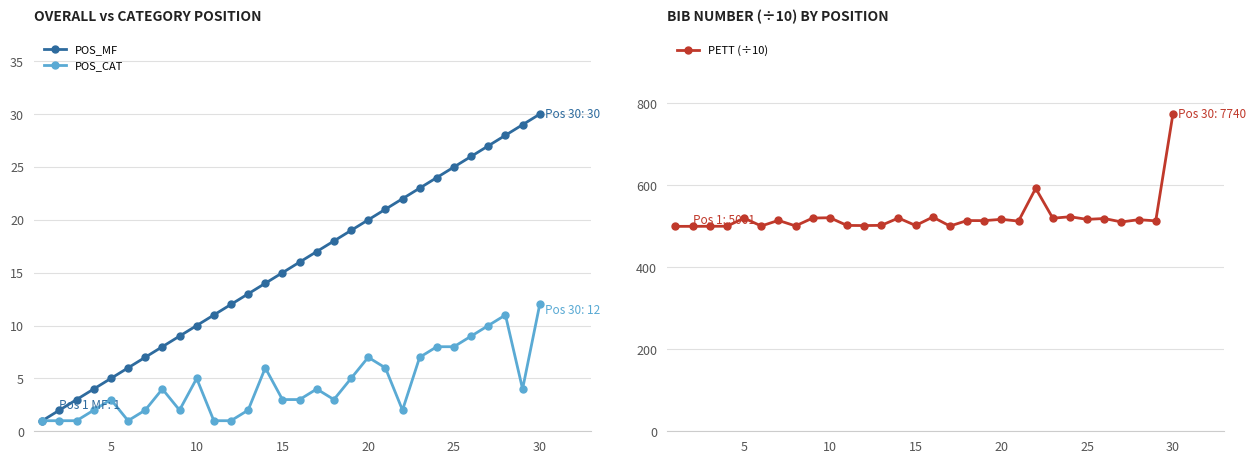

Does the chart have visible grid lines?

Yes